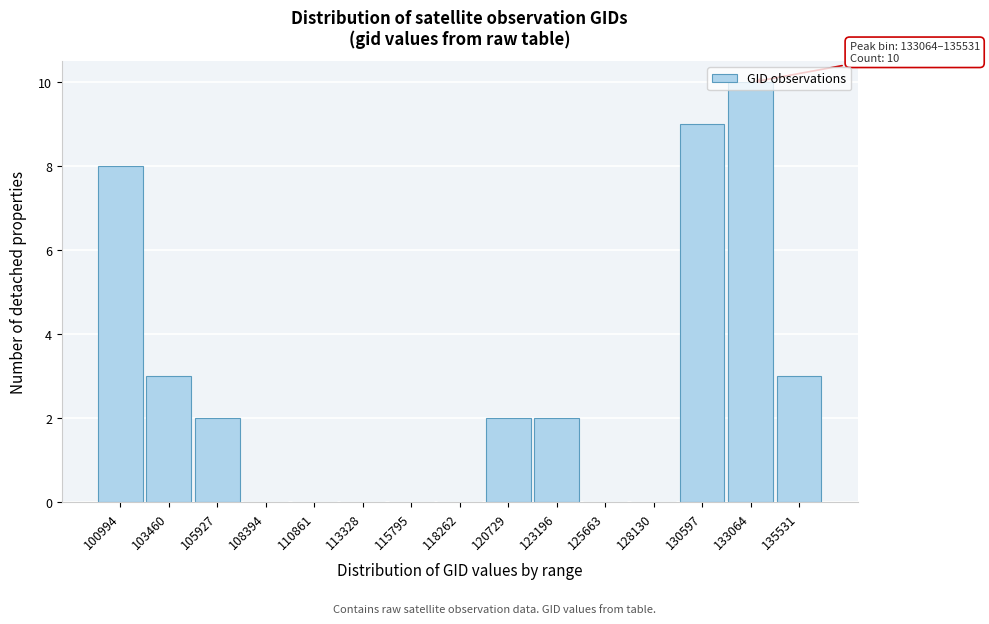

What is the greatest value displayed?

10